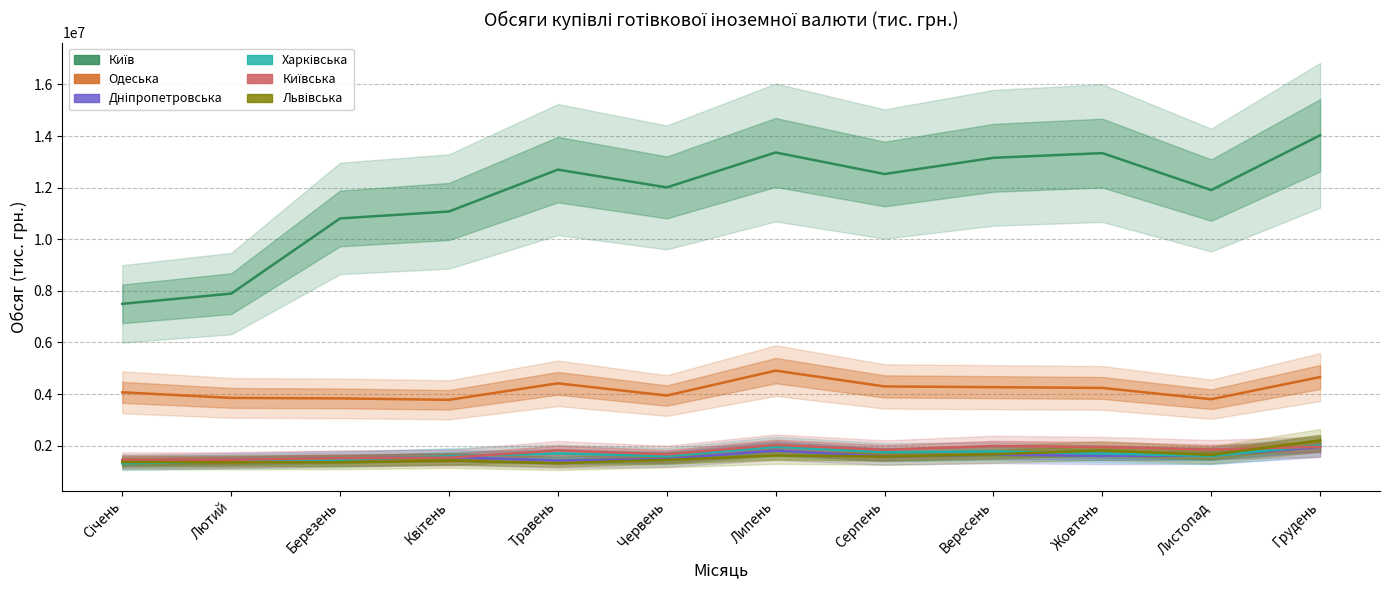

How many intersections are there between Львівська and Київська?

1